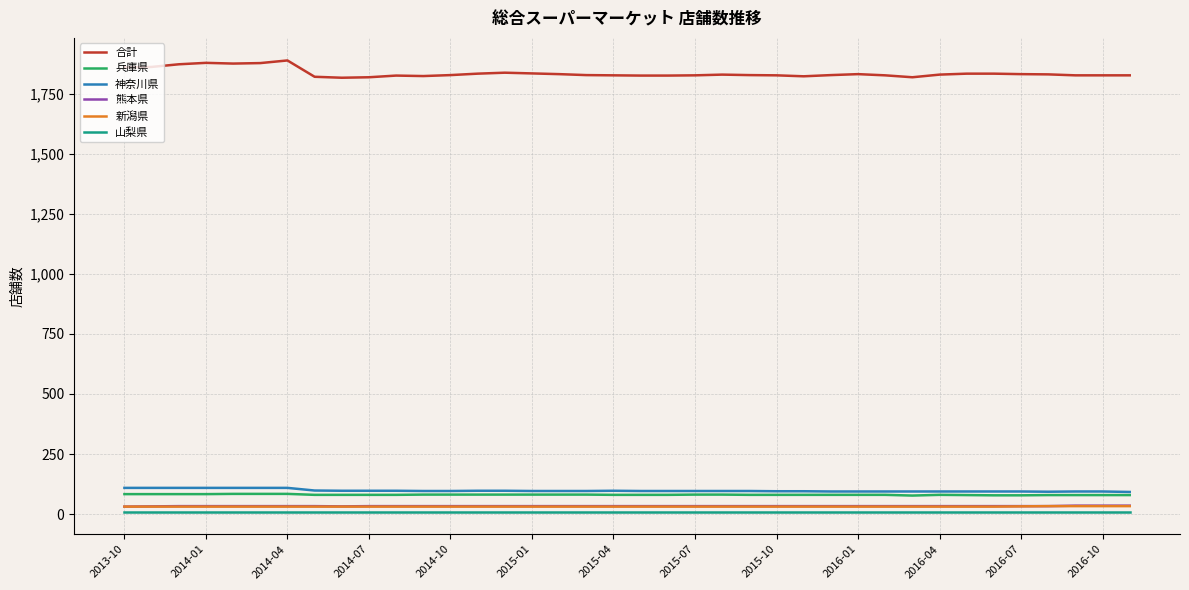

Which series has the largest total across all categories?

合計